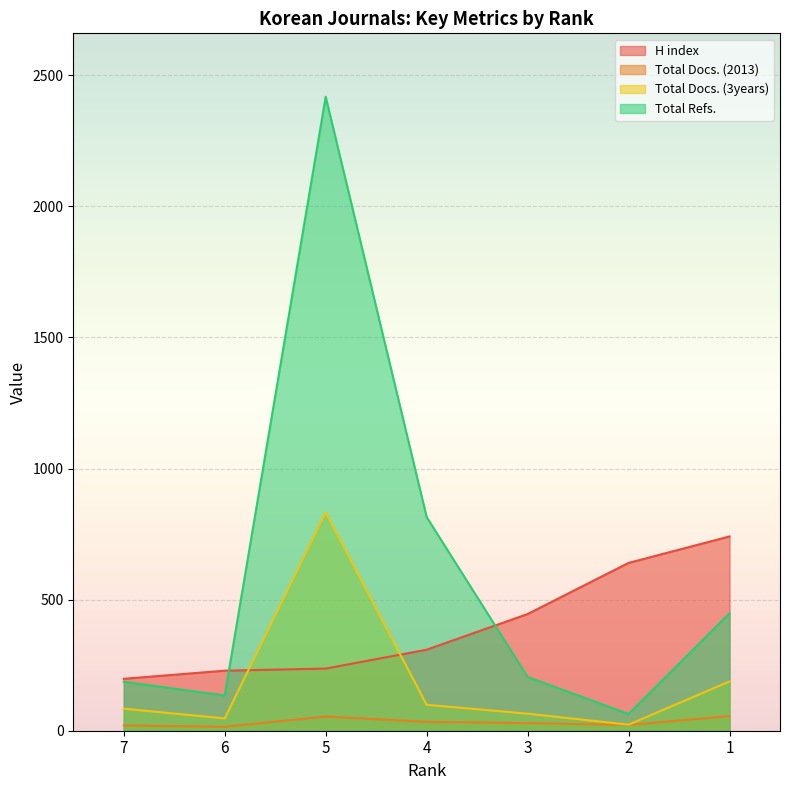

Reading left to right, transcribe all the data shown in this chart.

H index: 7=198	6=229	5=237	4=309	3=445	2=640	1=741
Total Docs. (2013): 7=20	6=15	5=54	4=34	3=29	2=22	1=56
Total Docs. (3years): 7=84	6=47	5=833	4=99	3=65	2=23	1=188
Total Refs.: 7=187	6=134	5=2418	4=815	3=205	2=64	1=448